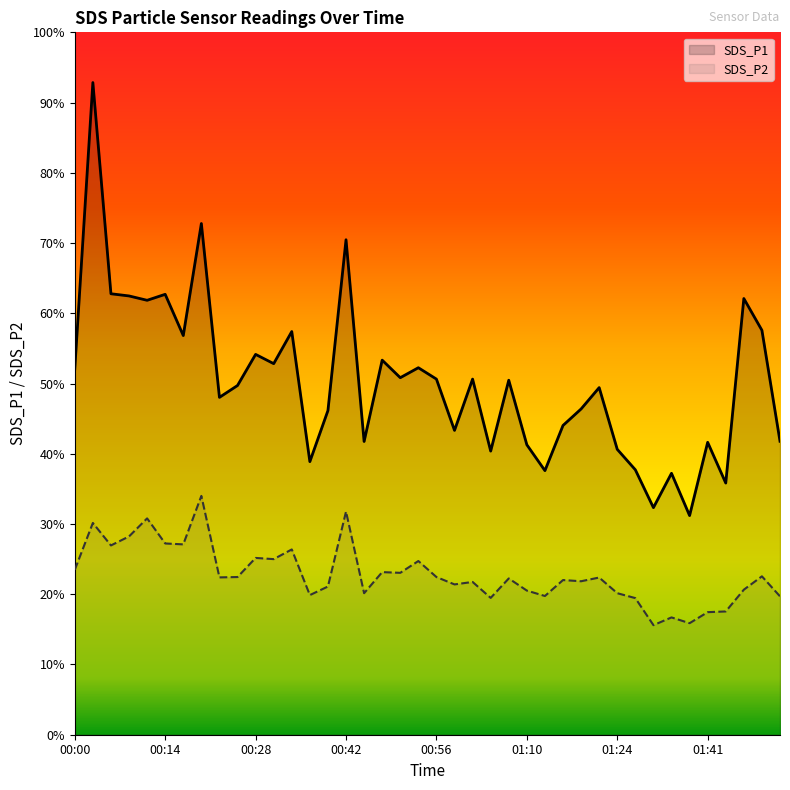

At which category does SDS_P1 reach its first local peak?

00:03